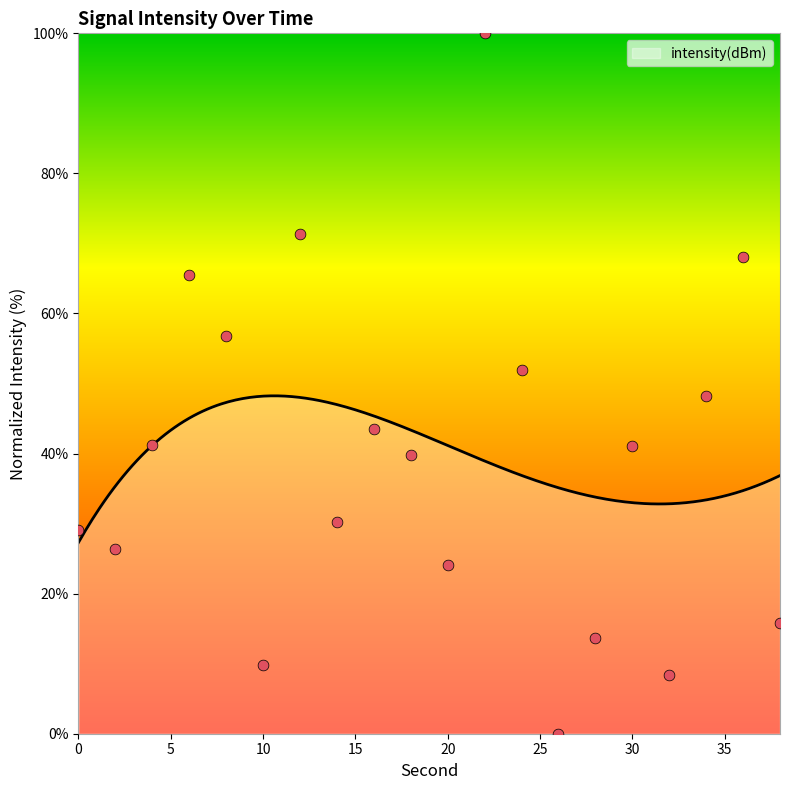

What is the ratio of the value at 38 to the value at 28?

1.2